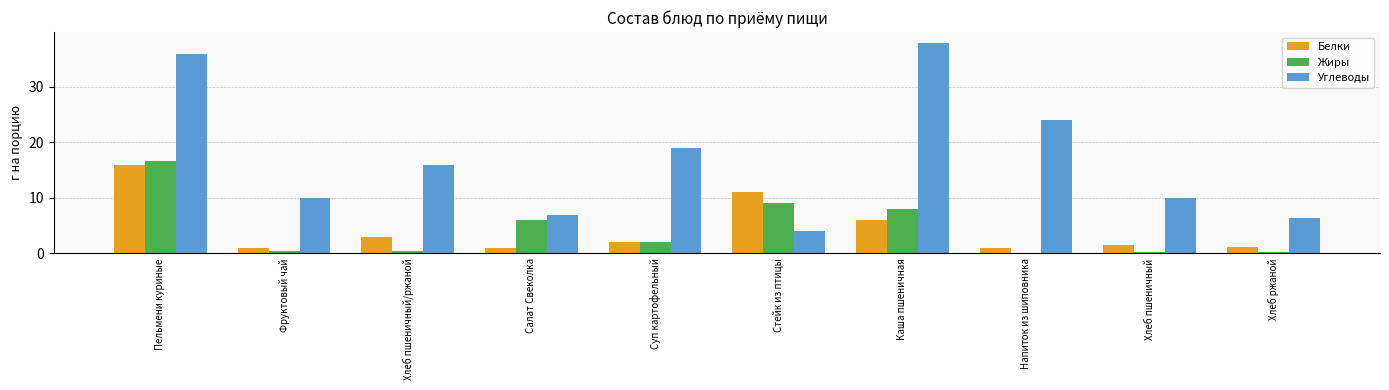

The value of Углеводы at Хлеб ржаной is 2.6. True or false?

False